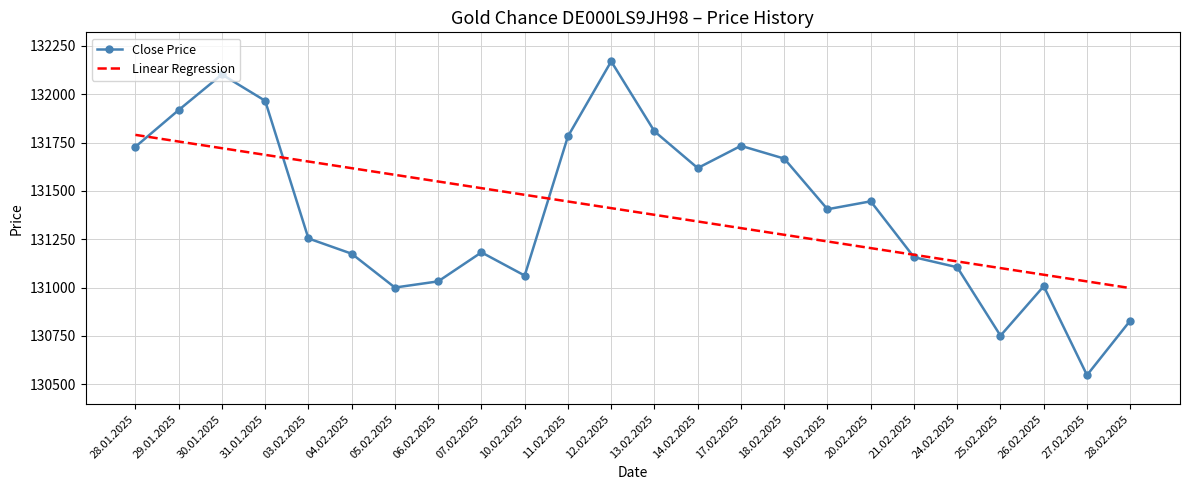

Between 06.02.2025 and 17.02.2025, which series saw the biggest shift?

Close Price